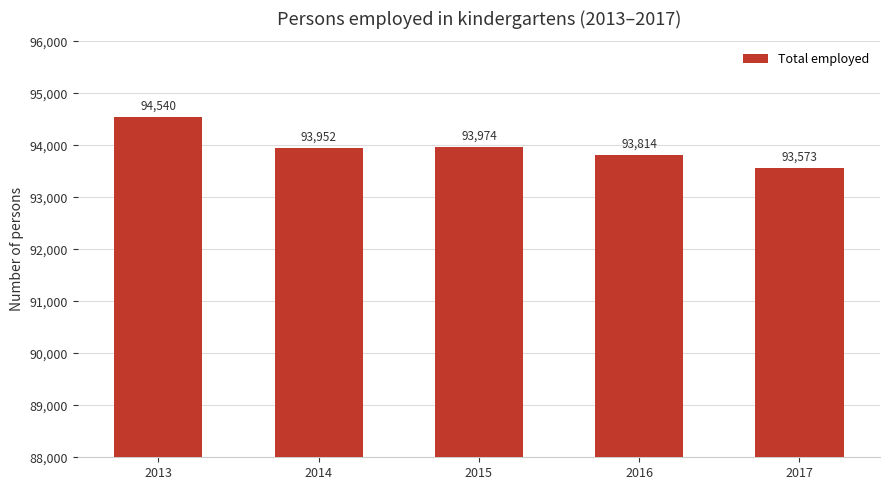

What is the difference between the second highest and minimum values?

401